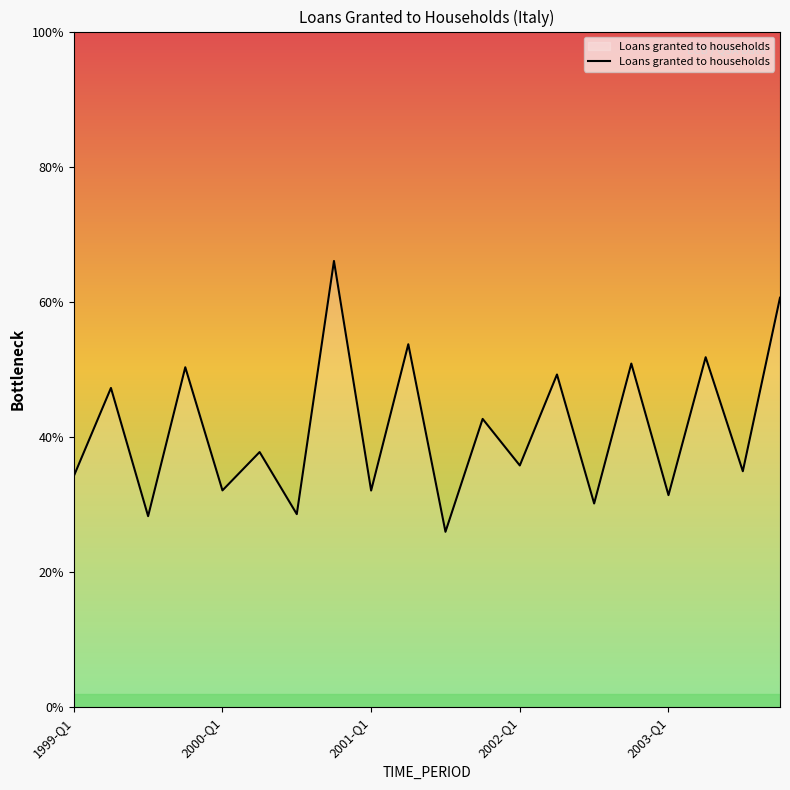

Does the chart display data point markers on the line(s)?

No